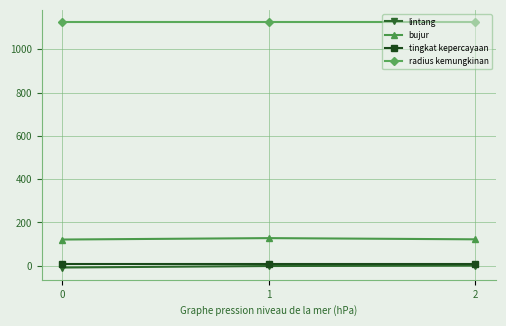

Is it true that bujur equals 120.9 at 0?

True